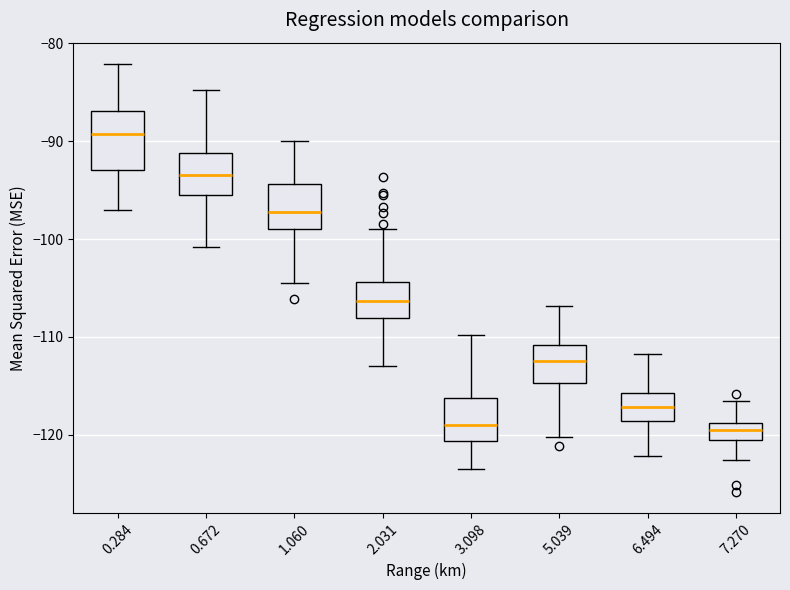

Reading left to right, transcribe this box plot: for each box, give where its median line is, the range the box spans, and where its two whiskers end, as read against the y-axis. The values are not printed on the chart, so give them approximately, as read against the axis.

0.284: median -89, box -93 to -87, whiskers -97 to -82
0.672: median -93, box -95 to -91, whiskers -101 to -85
1.060: median -97, box -99 to -94, whiskers -104 to -90
2.031: median -106, box -108 to -104, whiskers -113 to -99
3.098: median -119, box -121 to -116, whiskers -123 to -110
5.039: median -112, box -115 to -111, whiskers -120 to -107
6.494: median -117, box -119 to -116, whiskers -122 to -112
7.270: median -119 (inside the box), box -120 to -119, whiskers -123 to -116